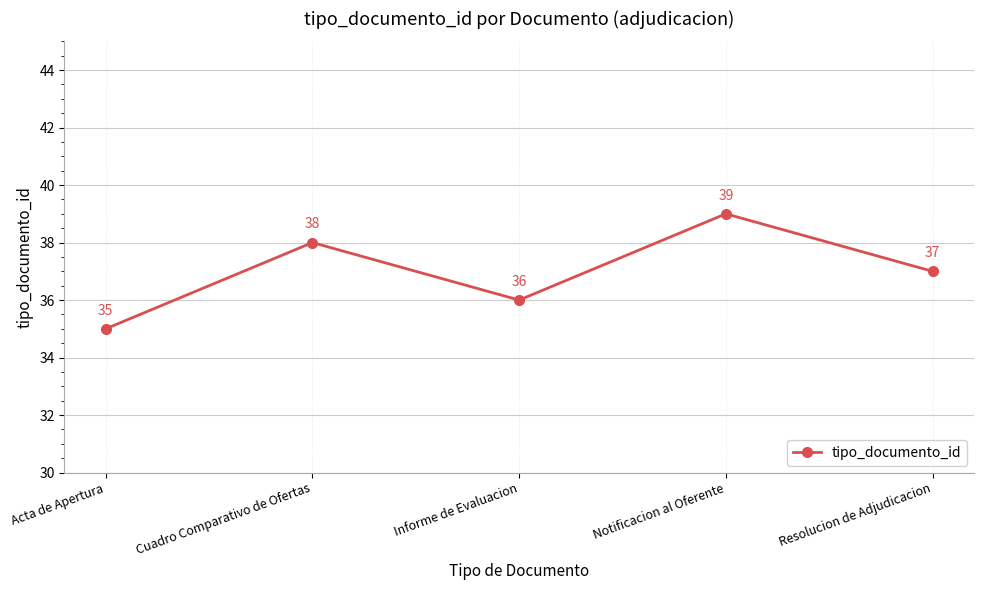

What value does the data have at Cuadro Comparativo de Ofertas?

38